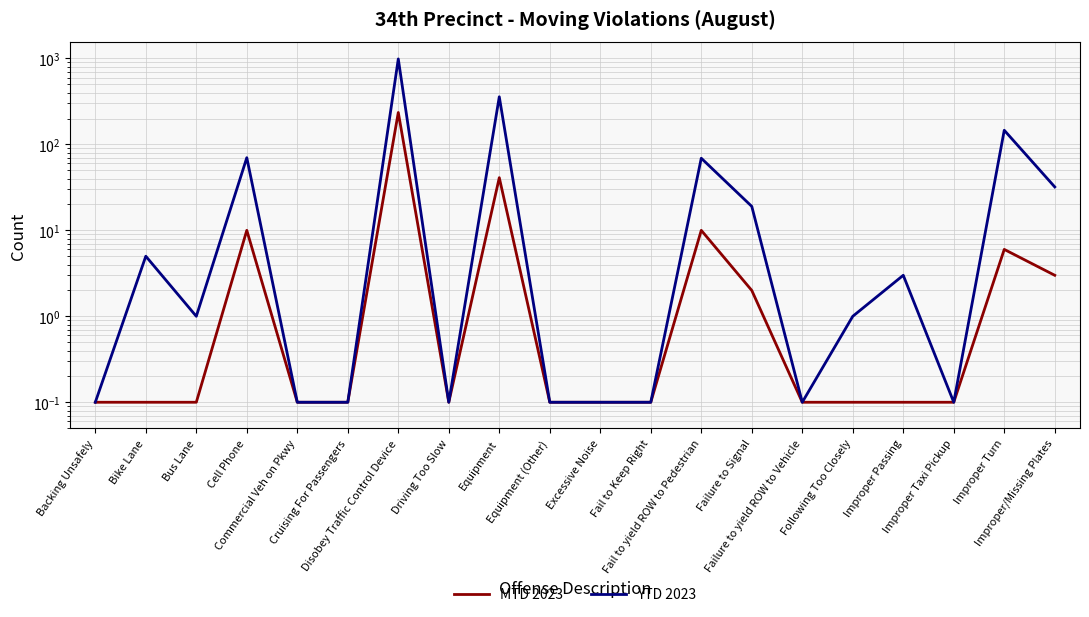

Which has a higher value, Fail to Keep Right or Commercial Veh on Pkwy?

Fail to Keep Right